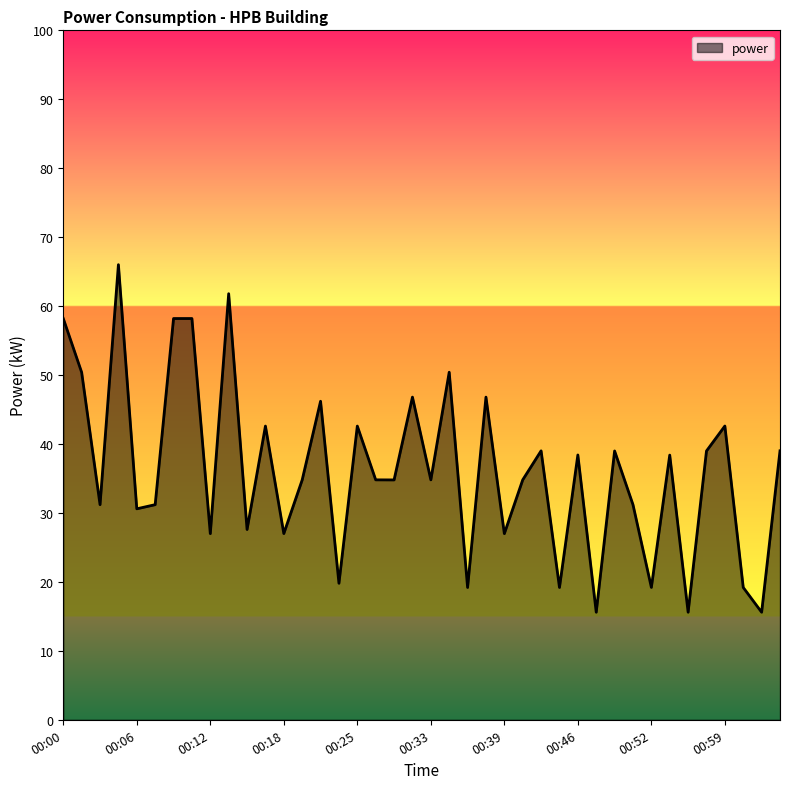

What is the difference between the maximum and minimum values?

50.4